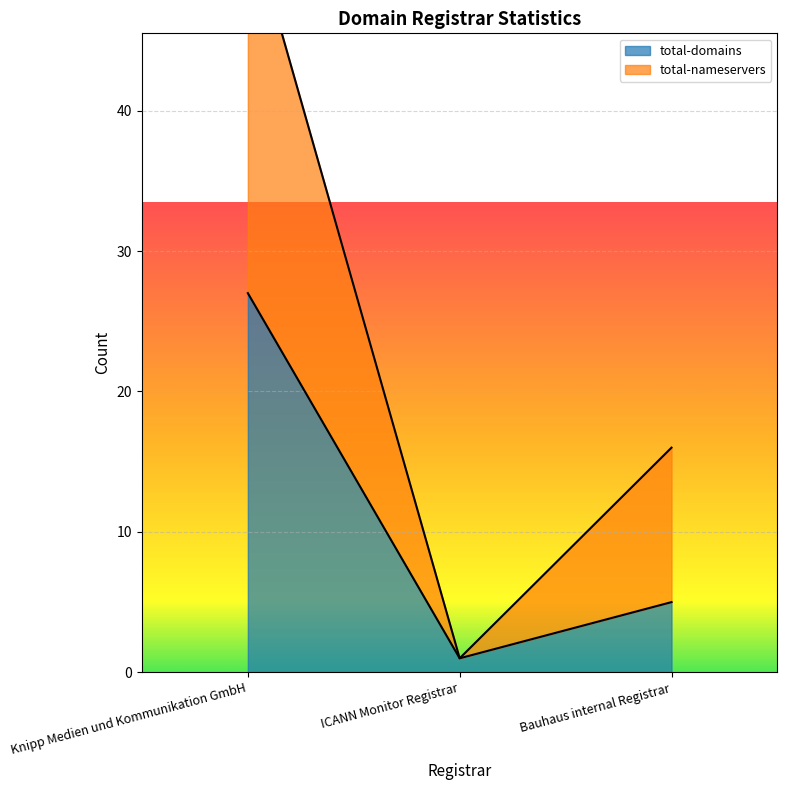

Which category has the highest value in the total-domains series?

Knipp Medien und Kommunikation GmbH